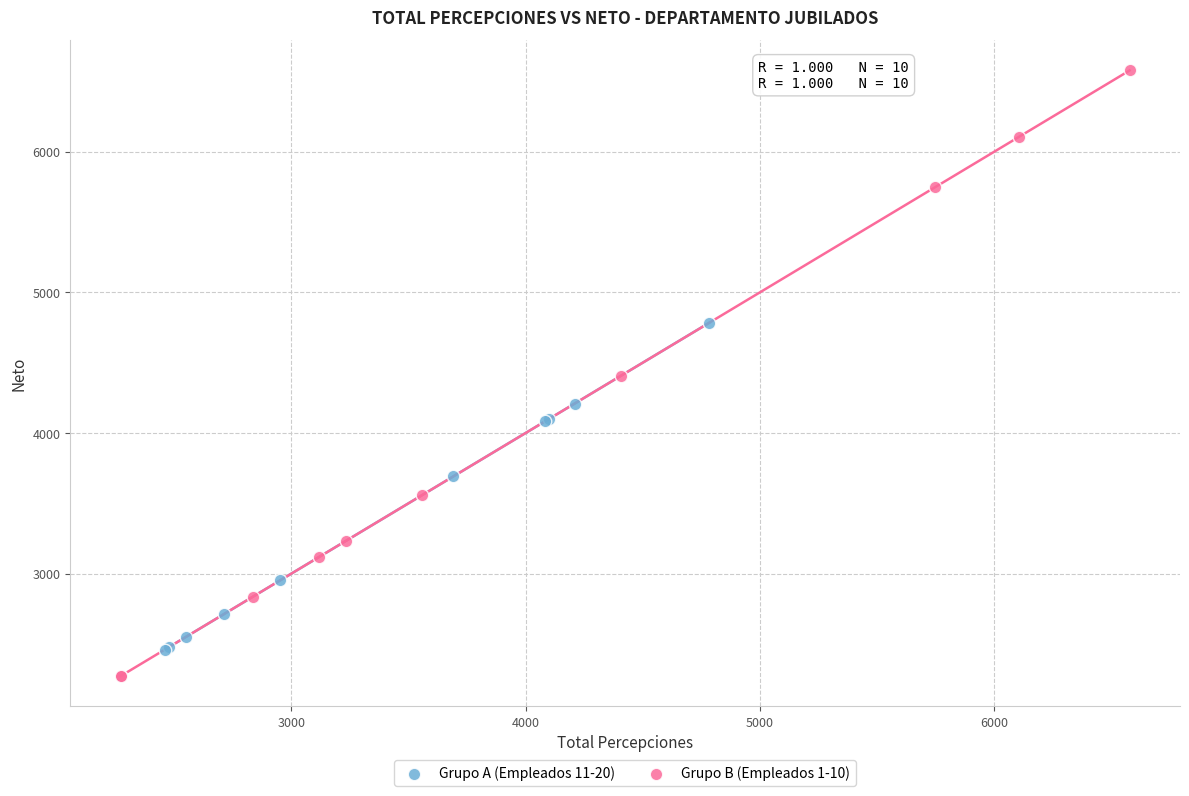

What are all the series names shown in the legend?

Grupo A (Empleados 11-20), Grupo B (Empleados 1-10)